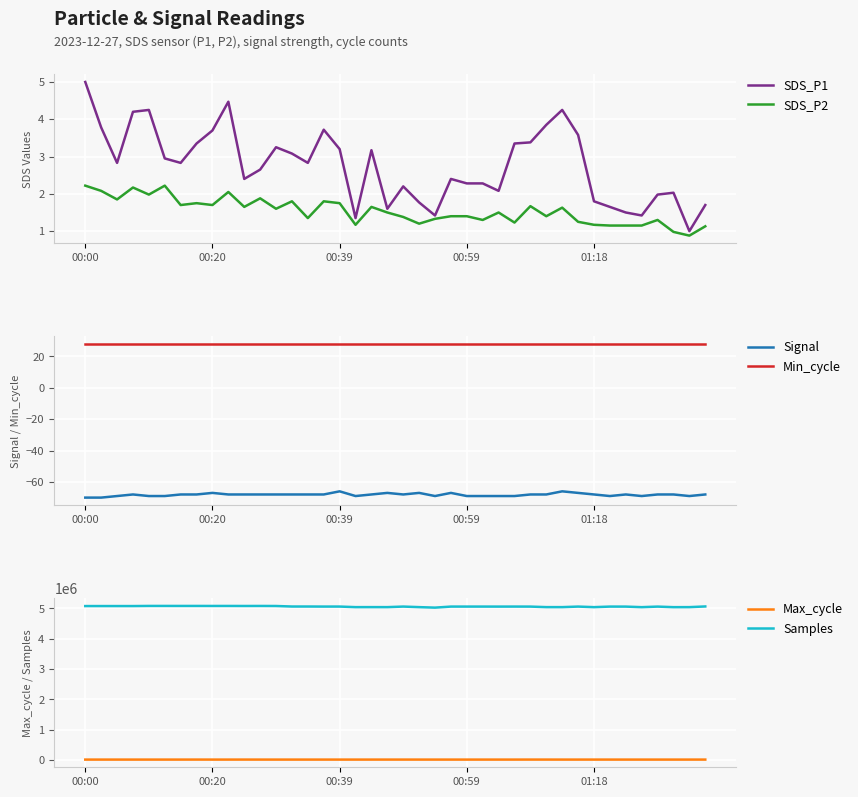

Where does the SDS_P1 series first go above 2?

00:00